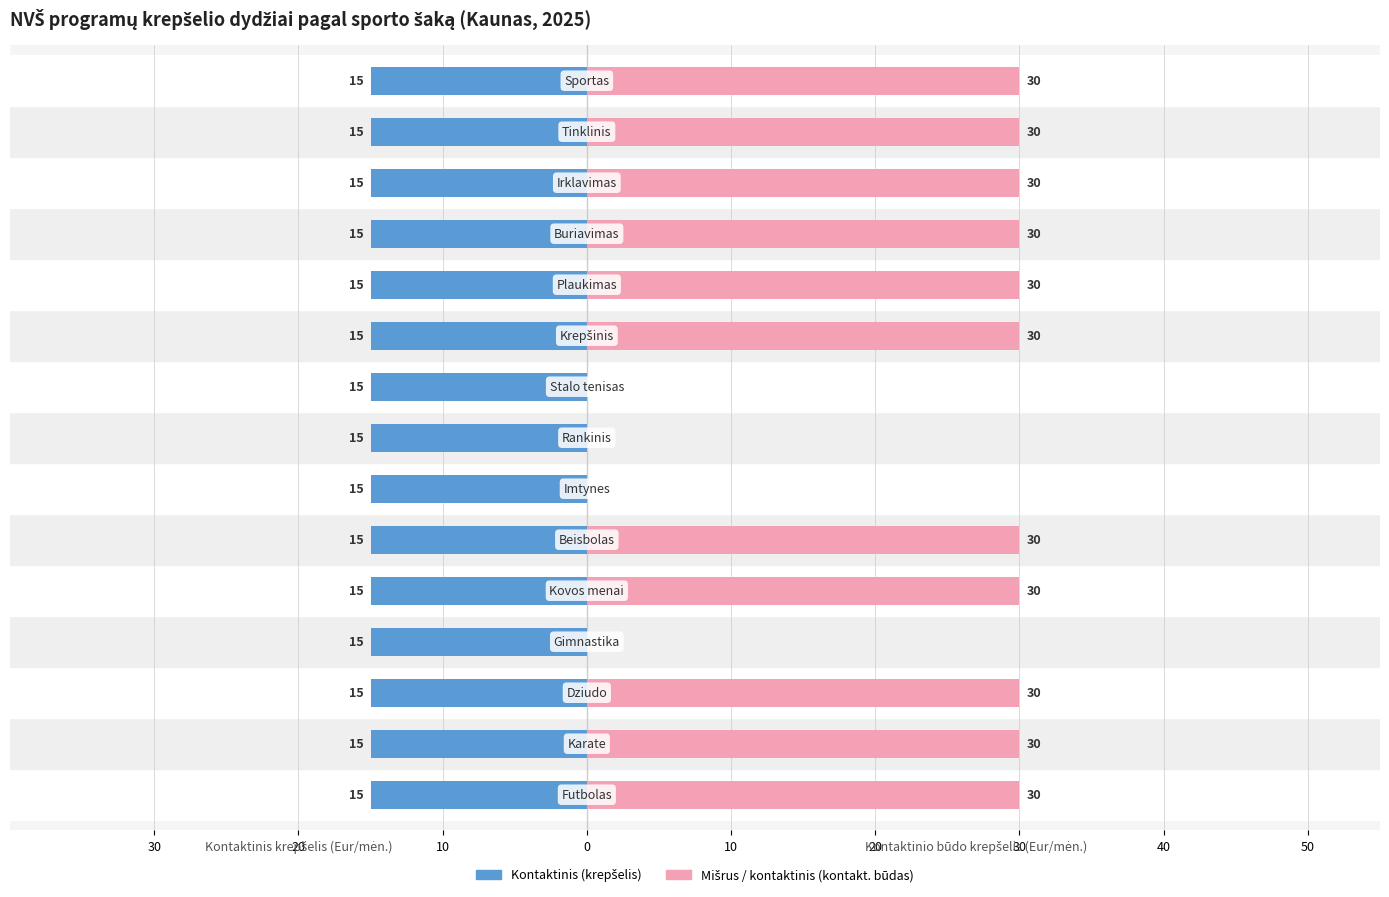

What are all the series names shown in the legend?

Kontaktinis (krepšelis), Mišrus / kontaktinis (kontakt. būdas)